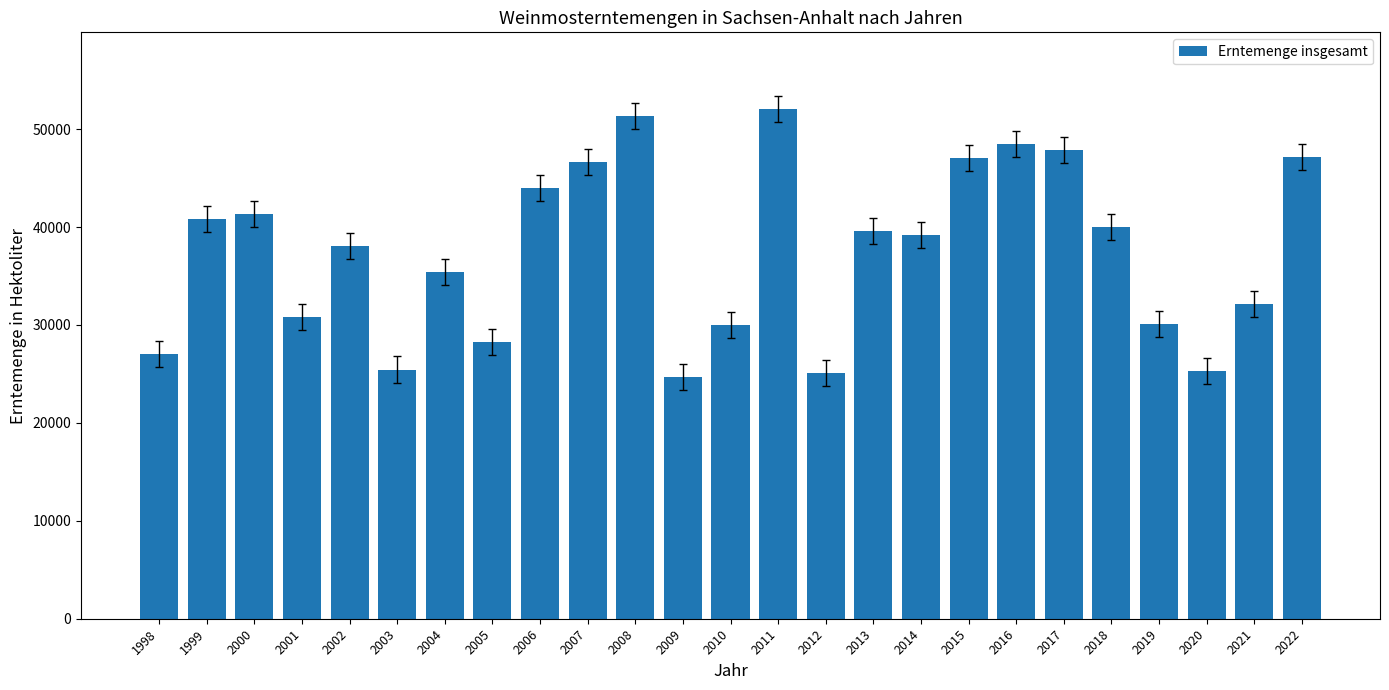

Which category has the highest value across all series?

2011